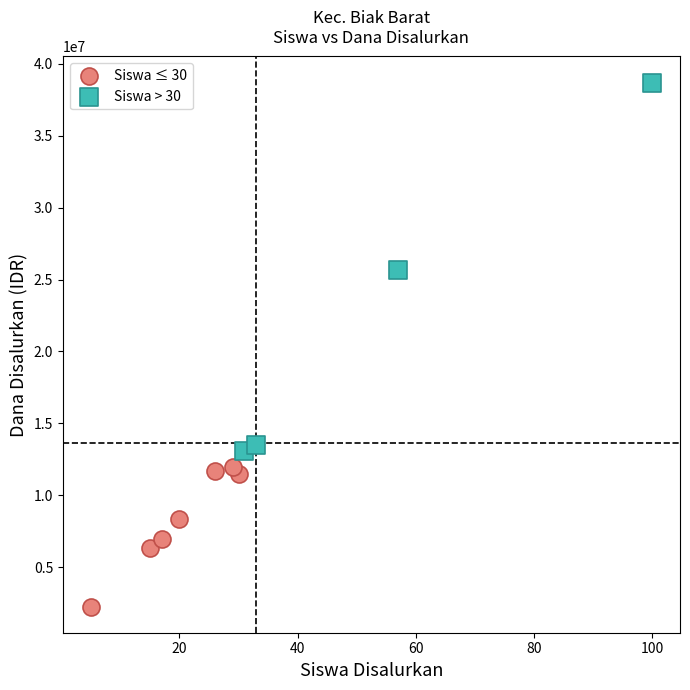

What are all the series names shown in the legend?

Siswa ≤ 30, Siswa > 30